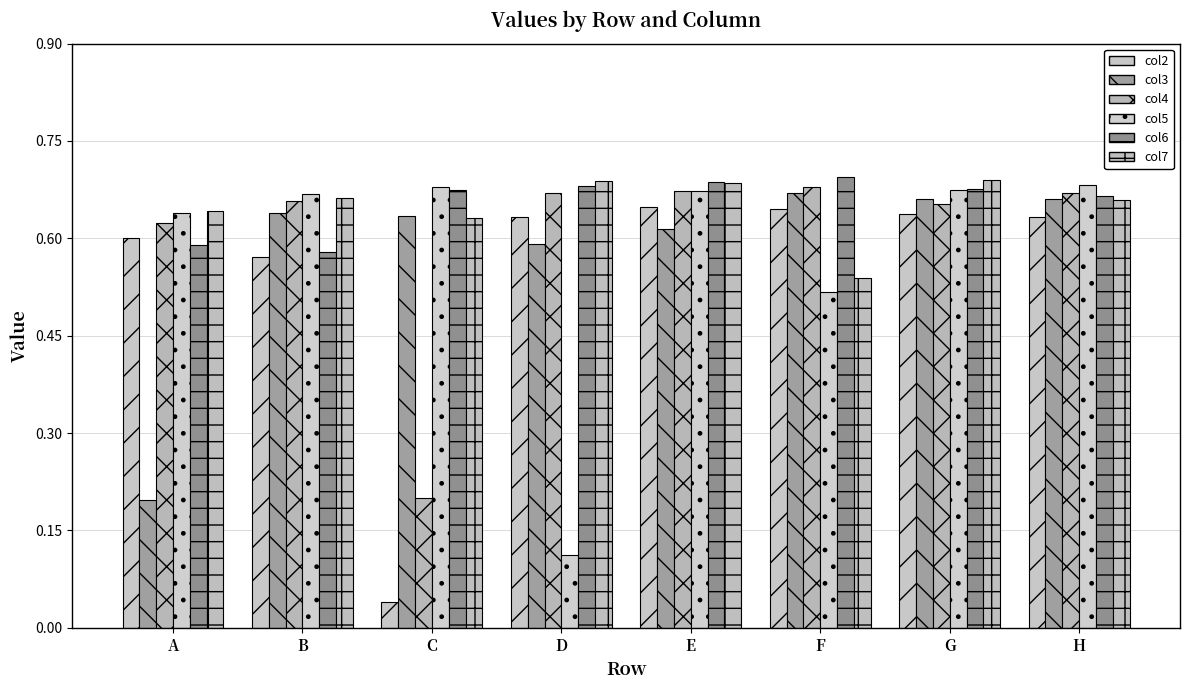

Are the bars horizontal?

No